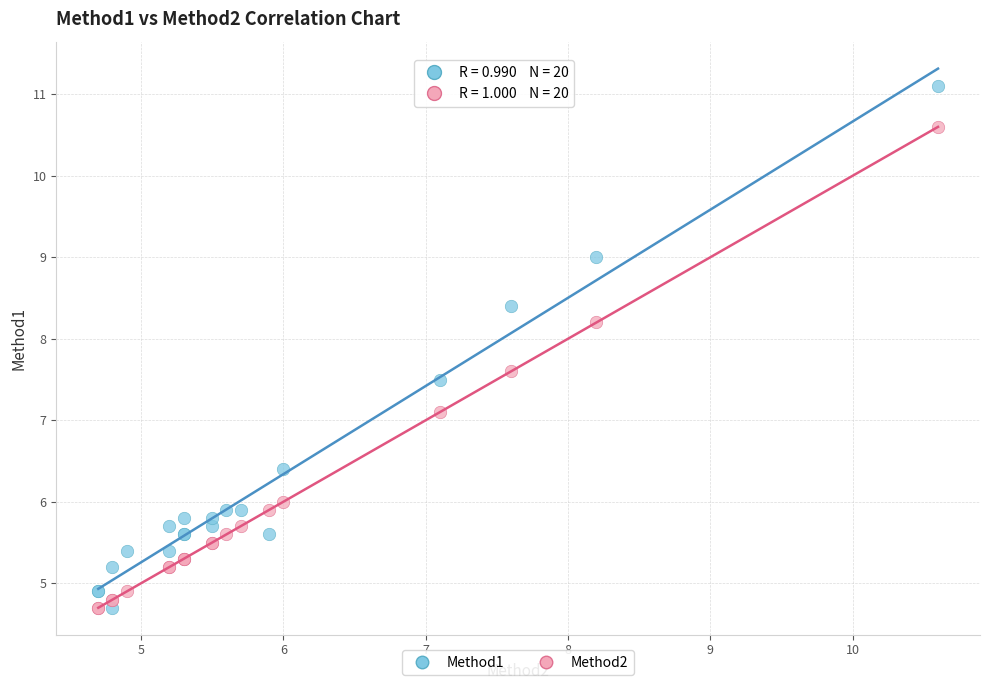

Which series has the widest spread of Y values?

Method1